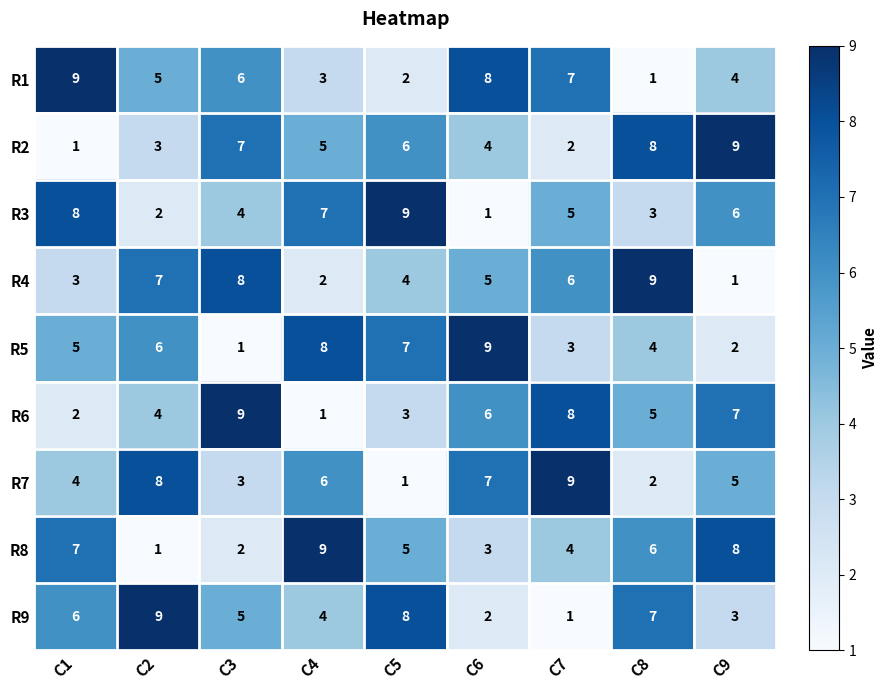

At how many categories does at least one series exceed 2?

9